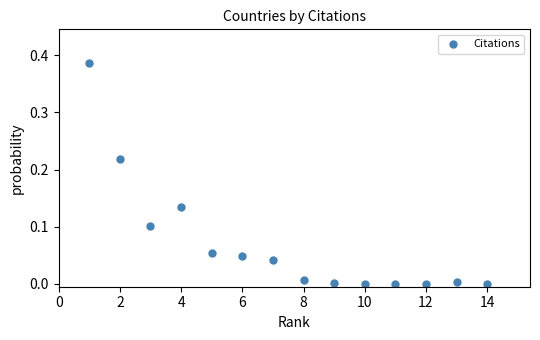

What is the range of X values (max minus min)?

13.0